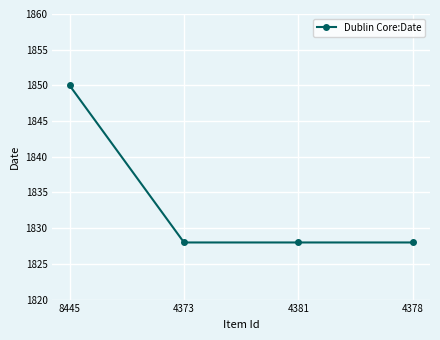

What is the value of the 1st point from the left?

1850